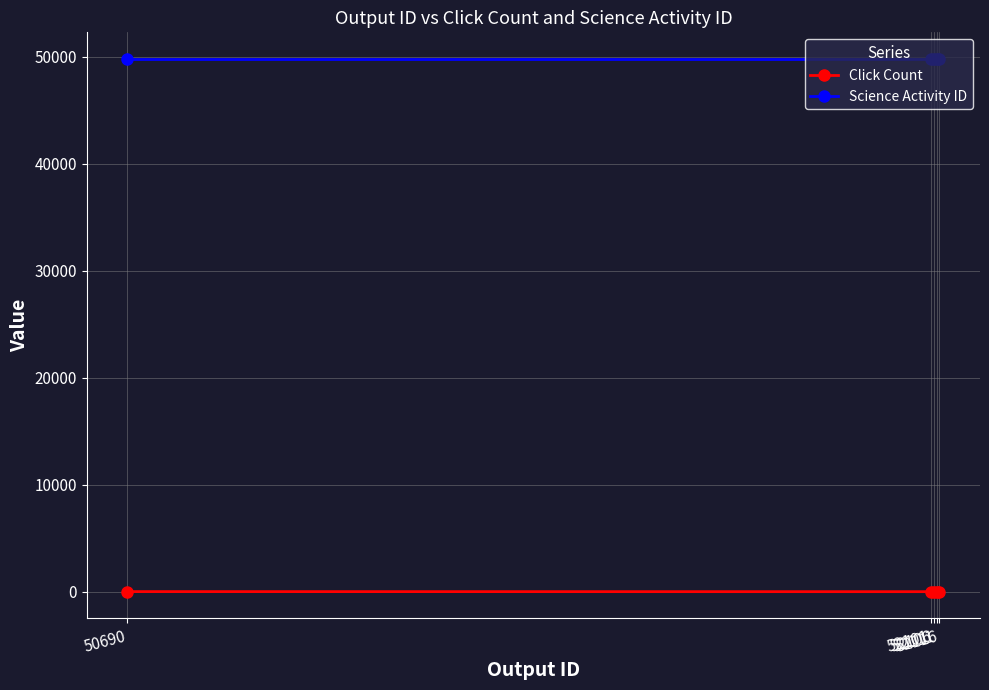

What is the spread (max minus min) of values at 50690?

49789